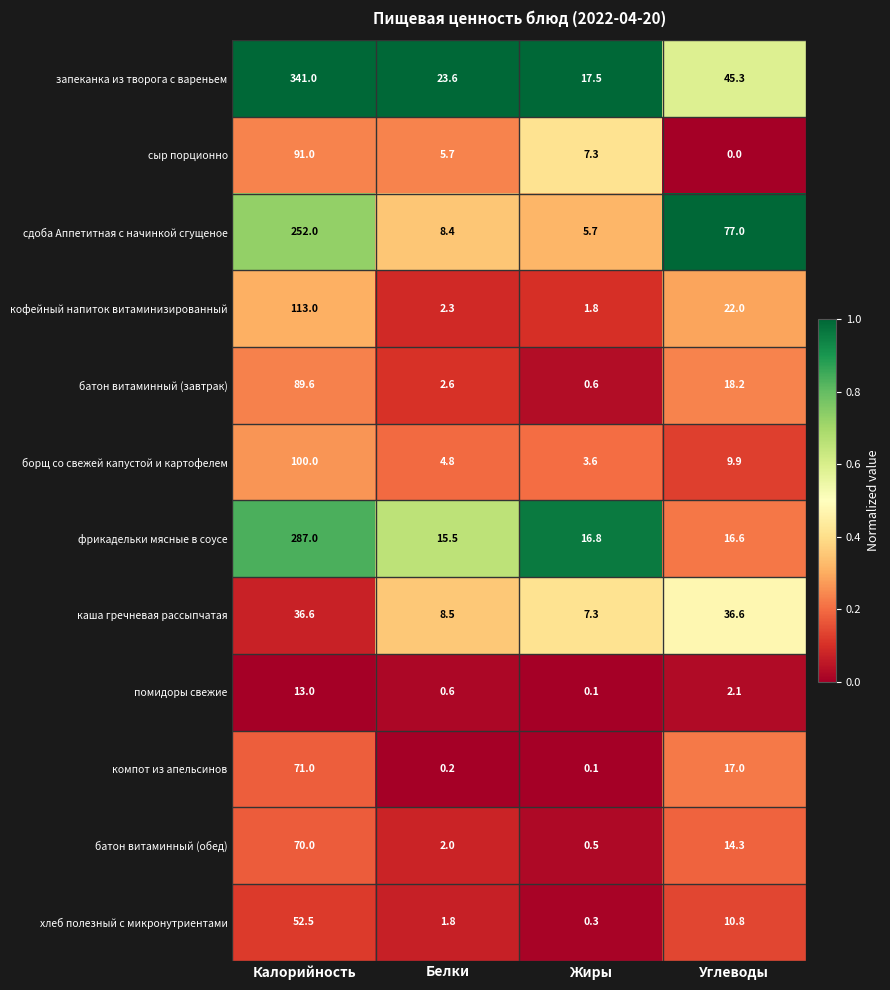

Is it true that кофейный напиток витаминизированный equals 36.2 at Углеводы?

False